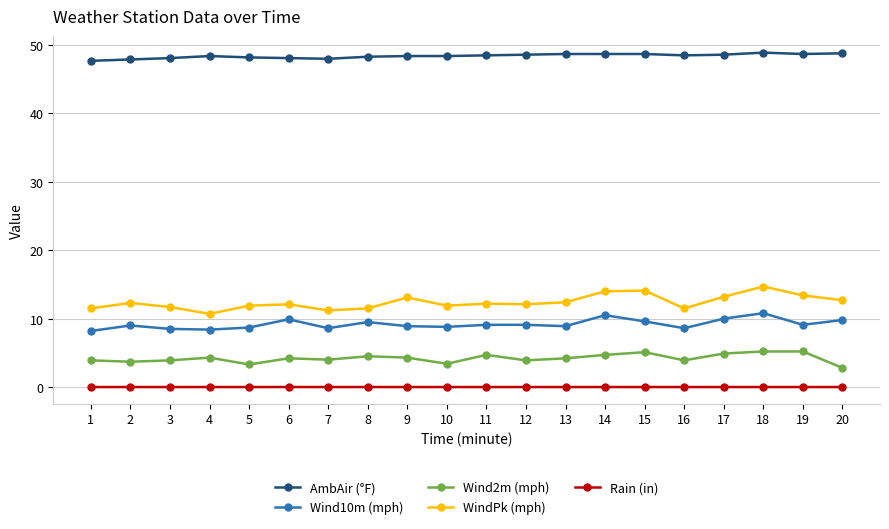

What is the value of the WindPk (mph) point at the 8th from the left?

11.5